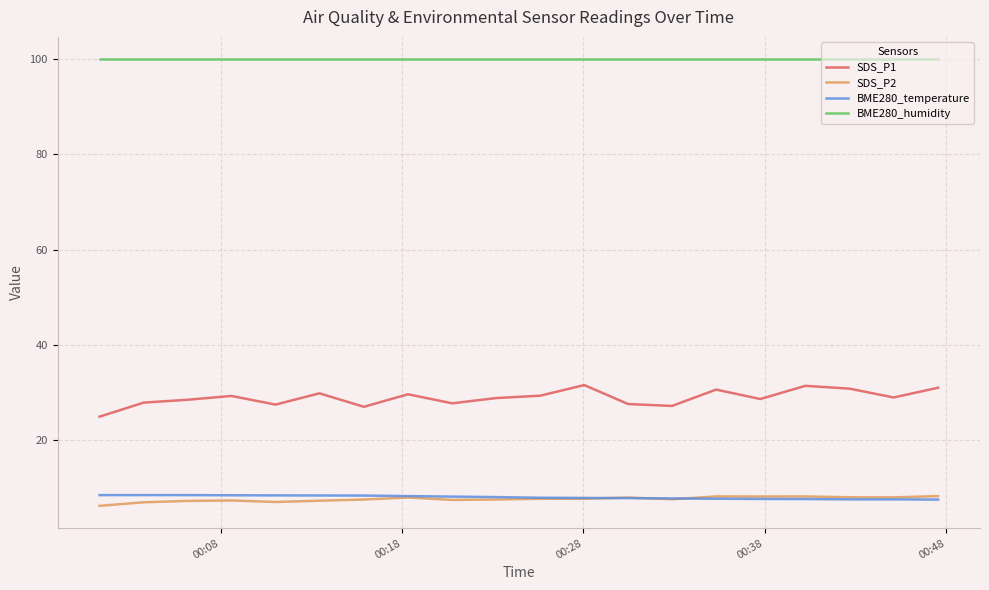

What is the maximum value shown in the chart?

100.0